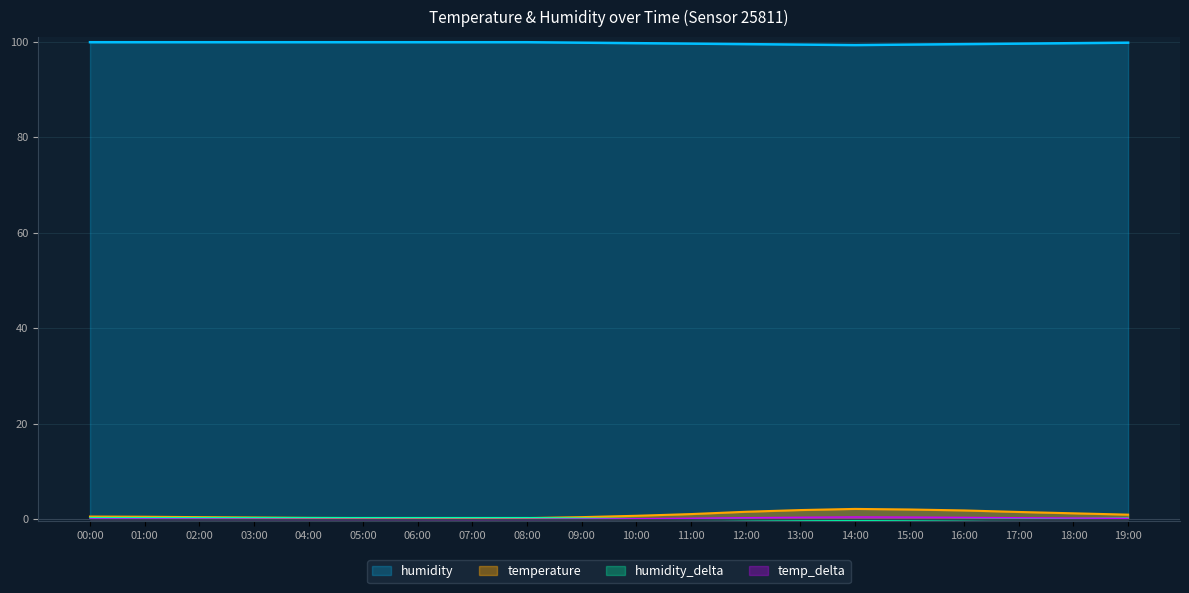

Which series has the largest range (max minus min)?

temperature